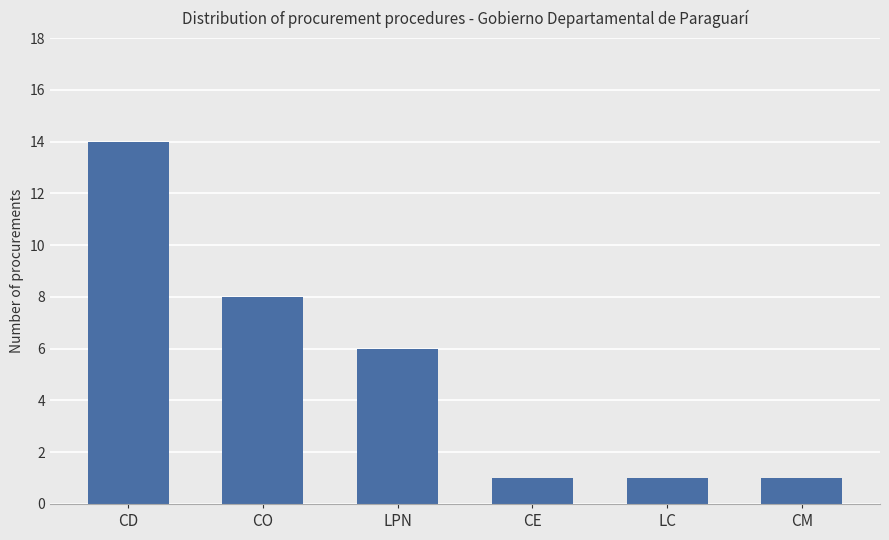

What is the change in value from CO to LC?

-7